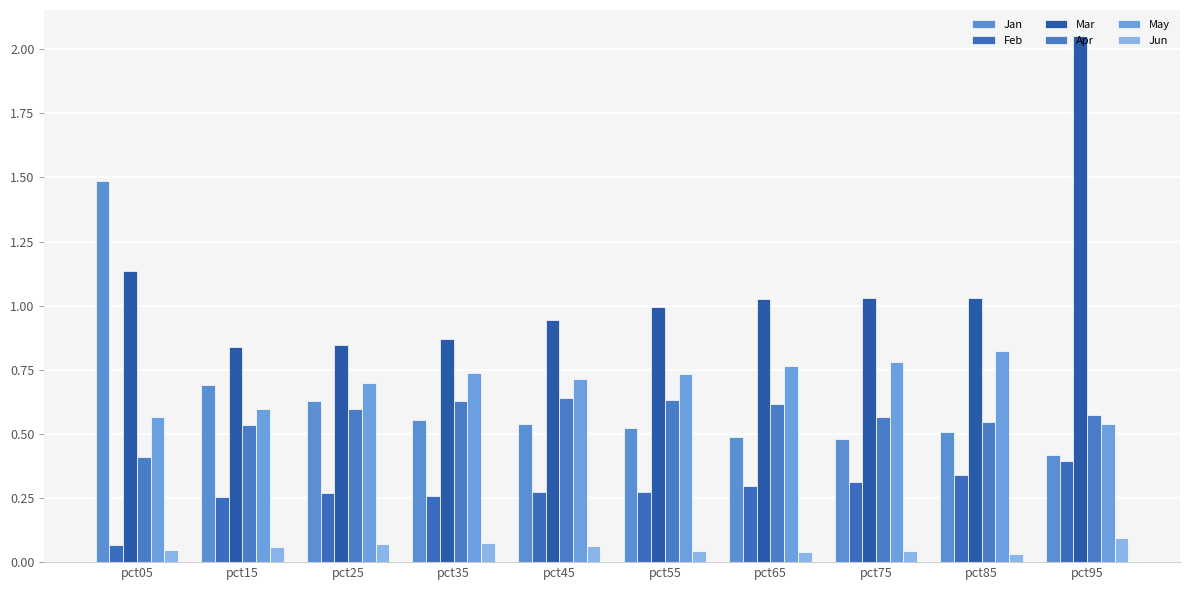

At which category is the sum across all series the highest?

pct95